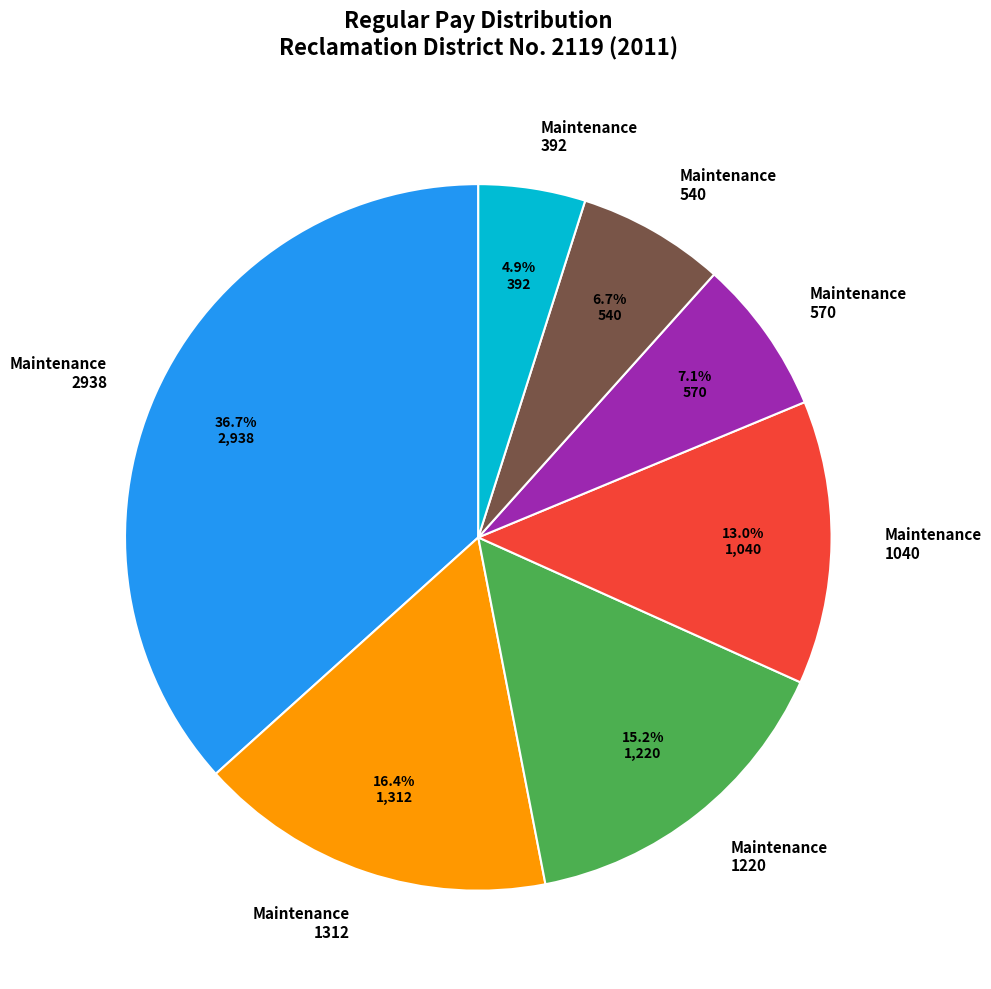

What is the smallest slice in the pie chart?

Maintenance 392